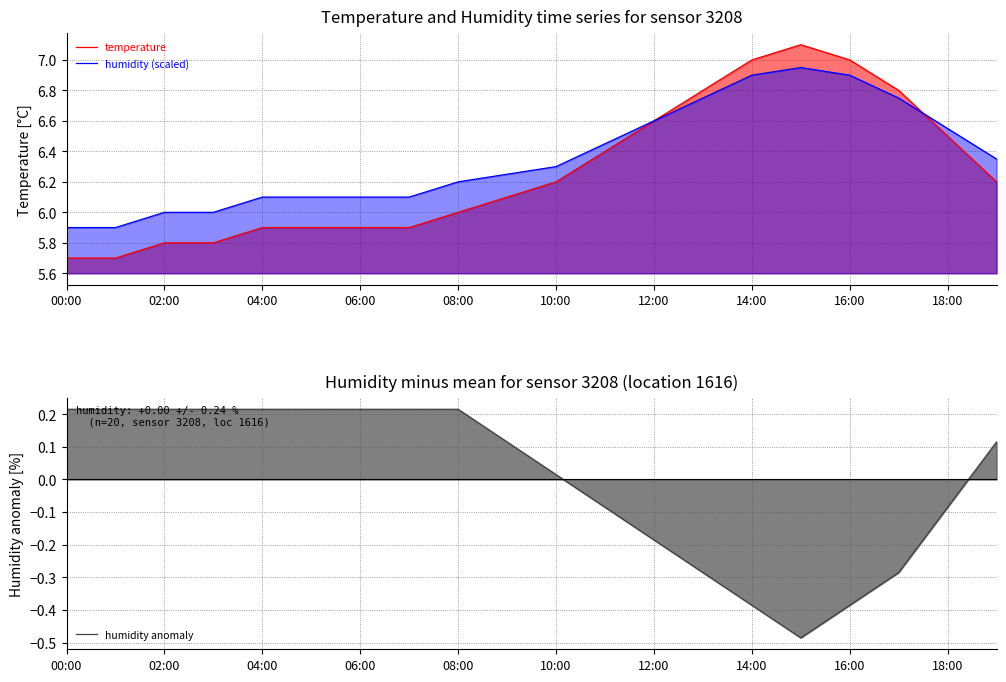

At 10:00, list the series in order from smallest to largest.

humidity anomaly, temperature, humidity (scaled)